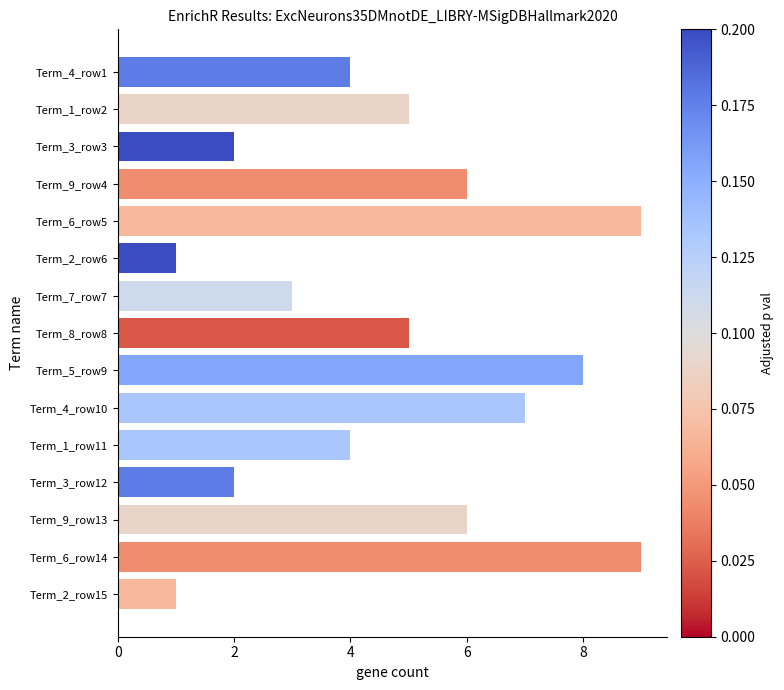

True or false: the data shows 2 at Term_3_row12.

True